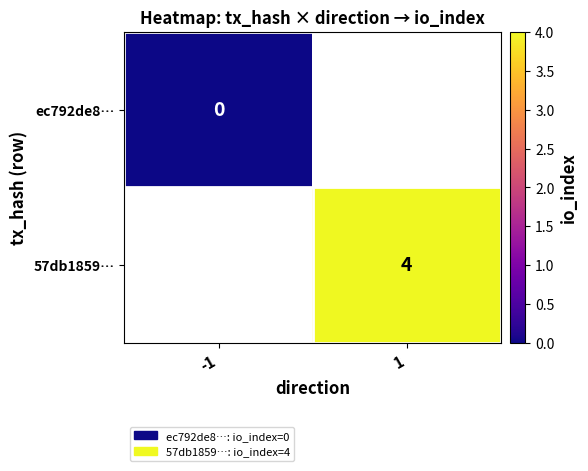

True or false: 57db1859… has a value of 4 at 1.

True